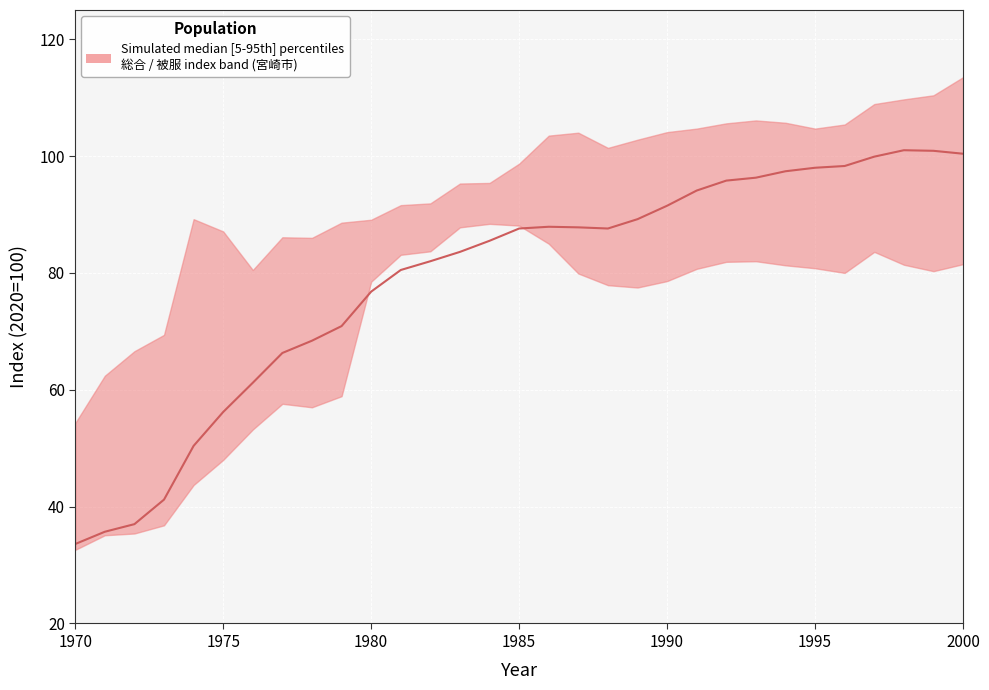

How many lines are shown in the chart?

3